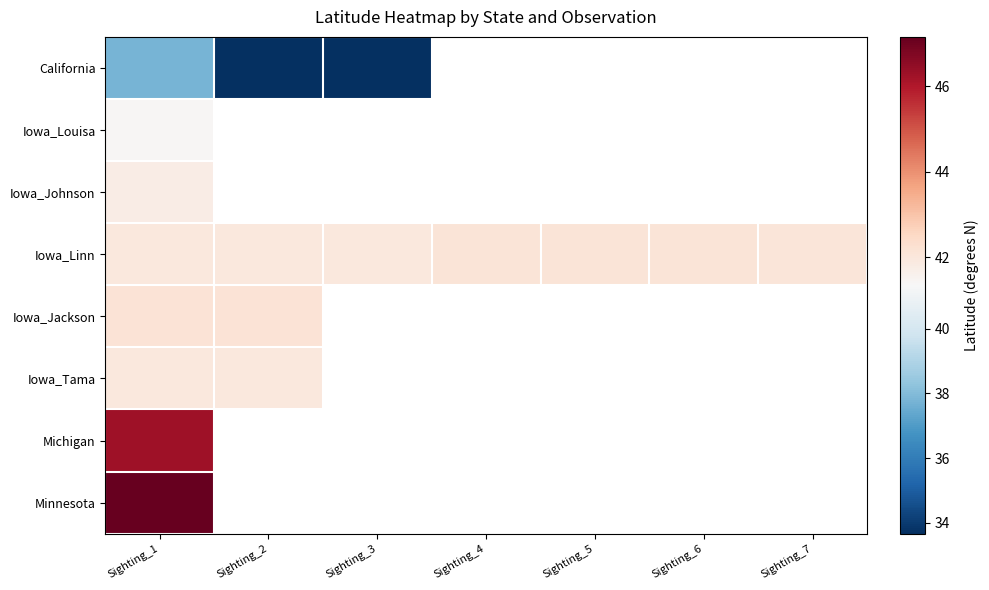

Which has a higher value, Sighting_4 or Sighting_1?

Sighting_1